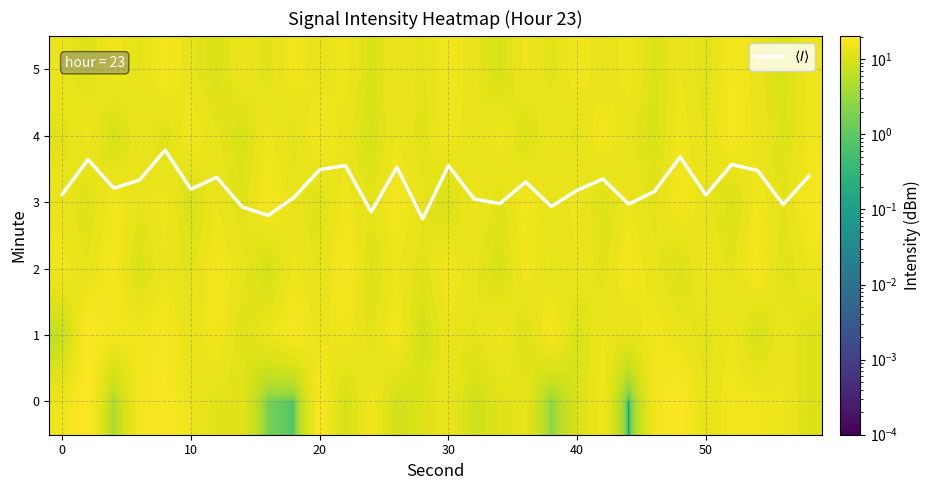

What is the total value across all series at 16?

77.9